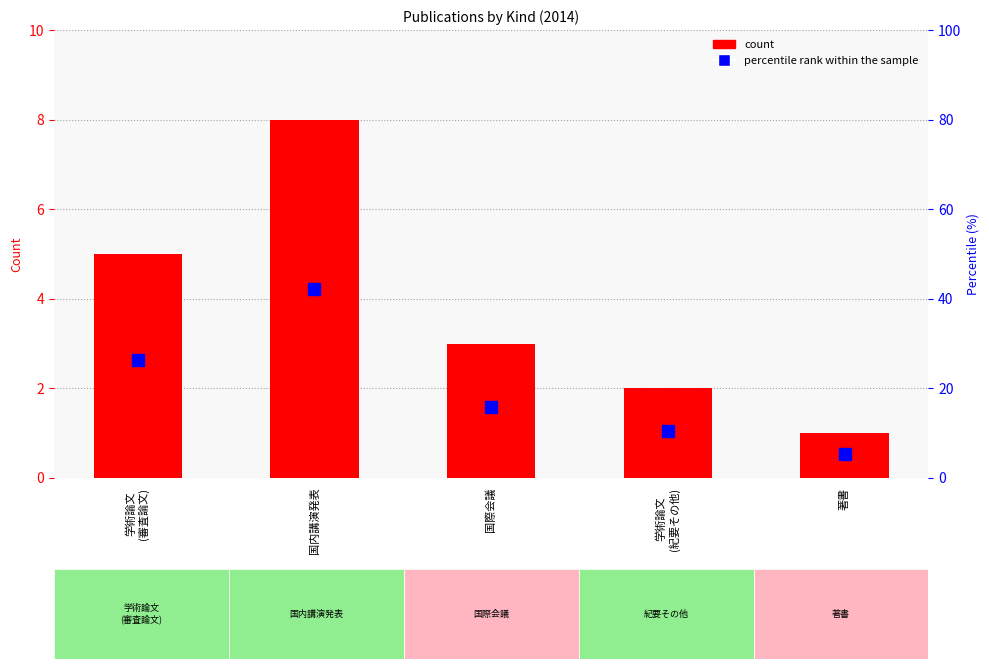

What position from the right is 学術論文
(紀要その他)?

2